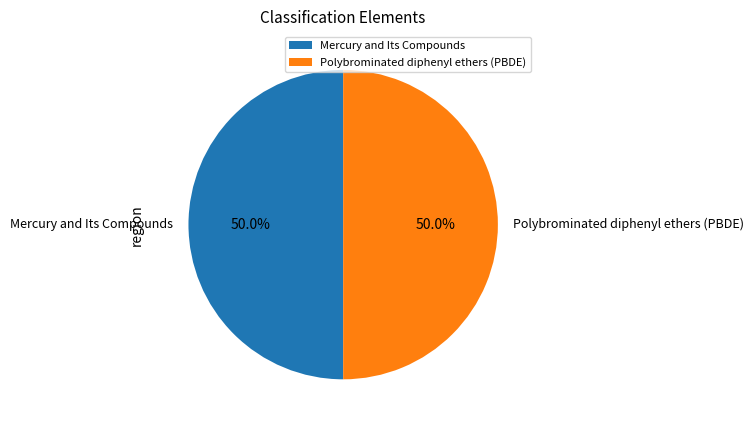

Approximately how many times larger is the value at Mercury and Its Compounds compared to Polybrominated diphenyl ethers (PBDE)?

1.0